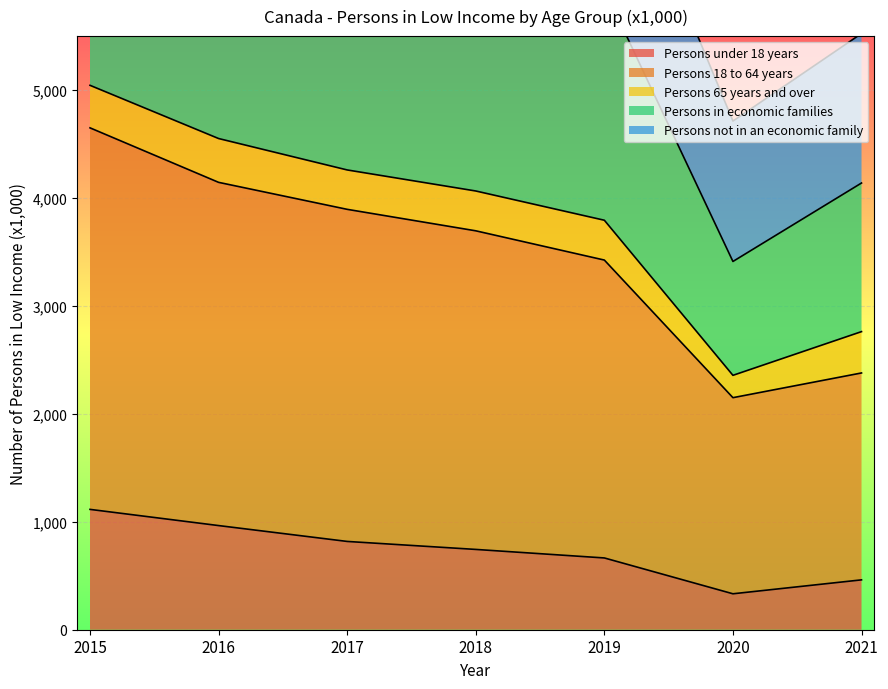

How many data points does each series have?

7